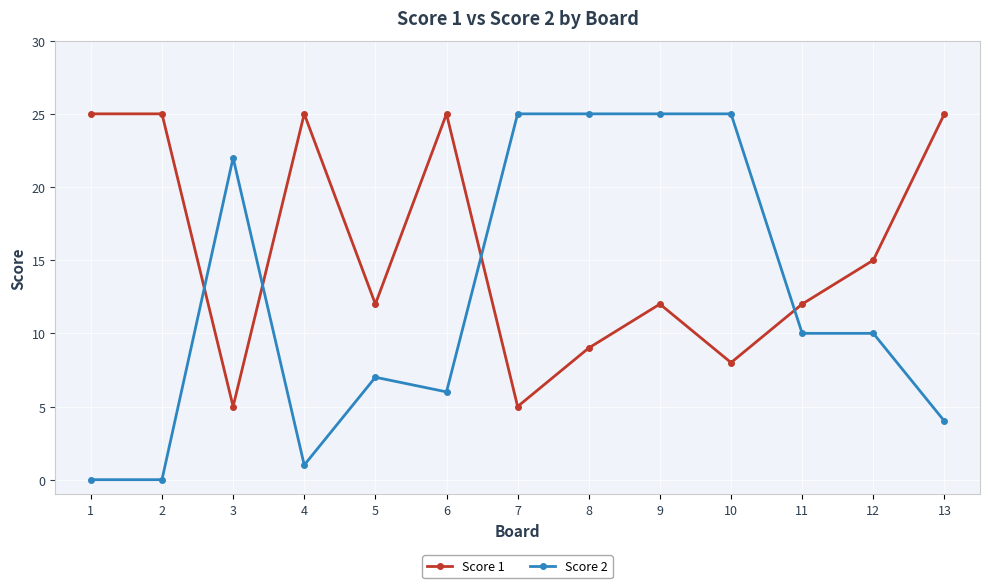

True or false: Score 2 and Score 1 intersect in this chart.

True